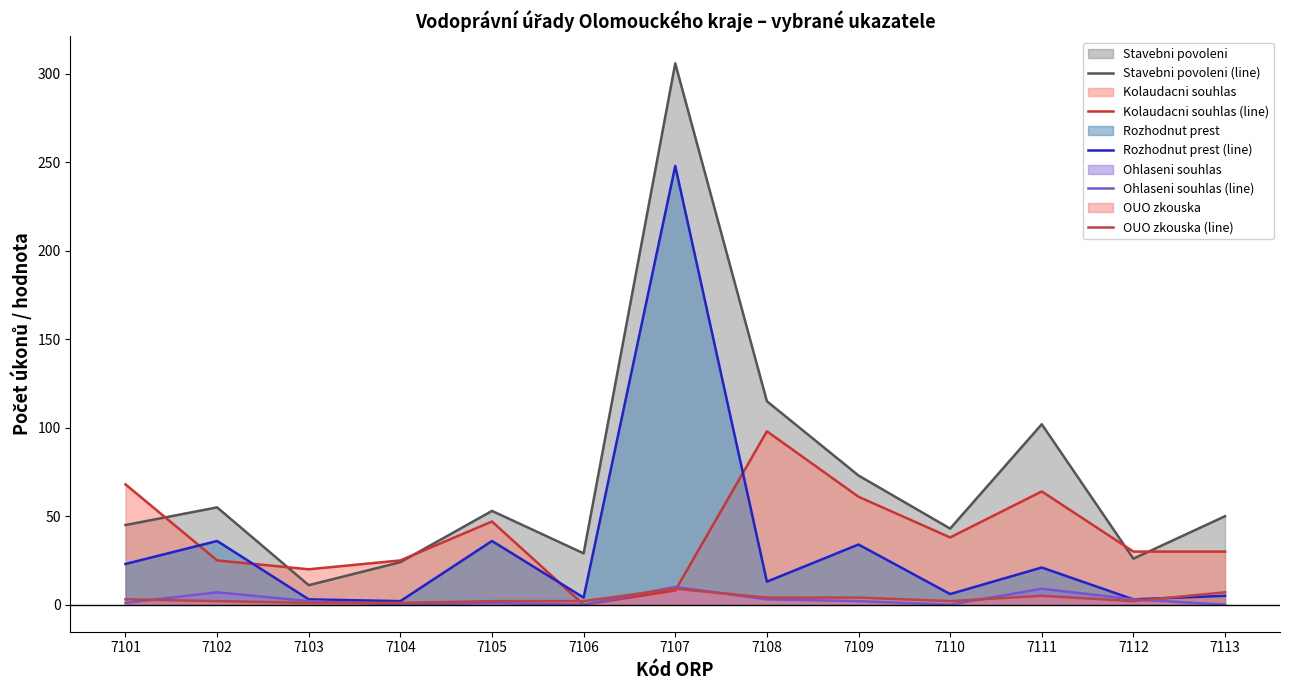

Reading left to right, what are all the values shown in this chart?

Stavebni povoleni (line): 7101=45	7102=55	7103=11	7104=24	7105=53	7106=29	7107=306	7108=115	7109=73	7110=43	7111=102	7112=26	7113=50
Kolaudacni souhlas (line): 7101=68	7102=25	7103=20	7104=25	7105=47	7106=0	7107=8	7108=98	7109=61	7110=38	7111=64	7112=30	7113=30
Rozhodnut prest (line): 7101=23	7102=36	7103=3	7104=2	7105=36	7106=4	7107=248	7108=13	7109=34	7110=6	7111=21	7112=3	7113=5
Ohlaseni souhlas (line): 7101=1	7102=7	7103=2	7104=0	7105=1	7106=0	7107=10	7108=3	7109=2	7110=0	7111=9	7112=3	7113=0
OUO zkouska (line): 7101=3	7102=2	7103=1	7104=1	7105=2	7106=2	7107=9	7108=4	7109=4	7110=2	7111=5	7112=2	7113=7